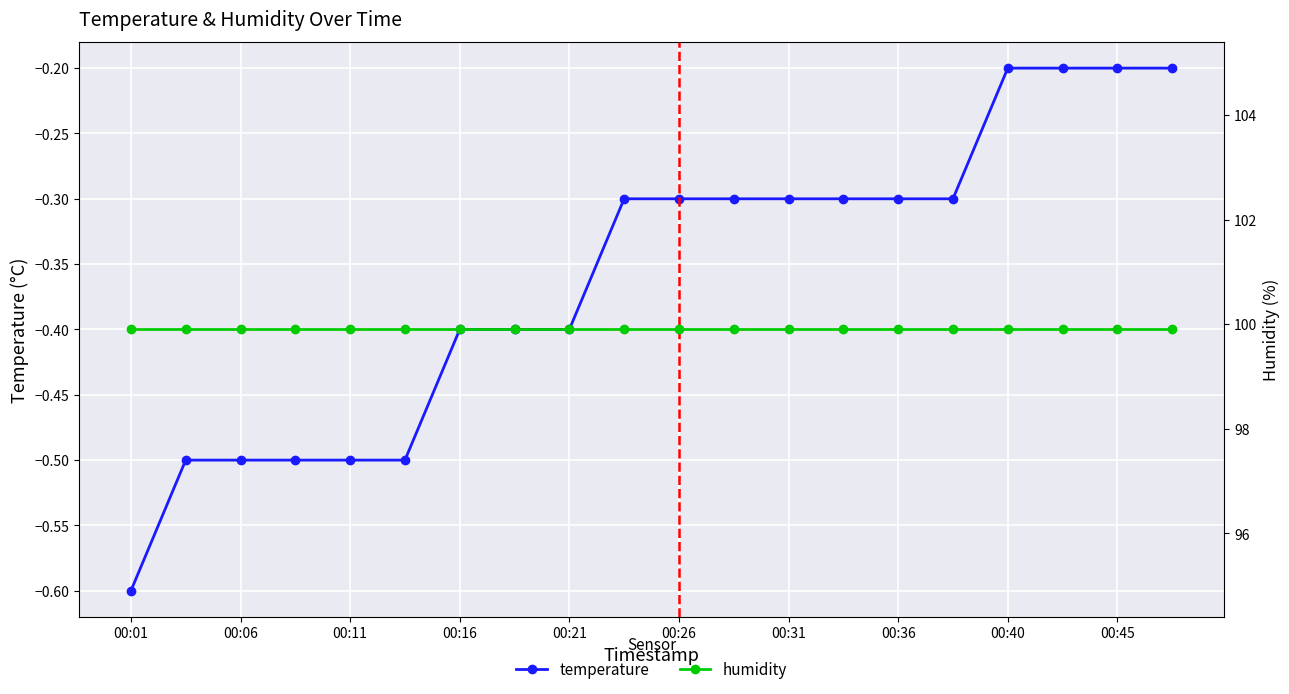

The temperature series shows -0.6 at 00:16. True or false?

False